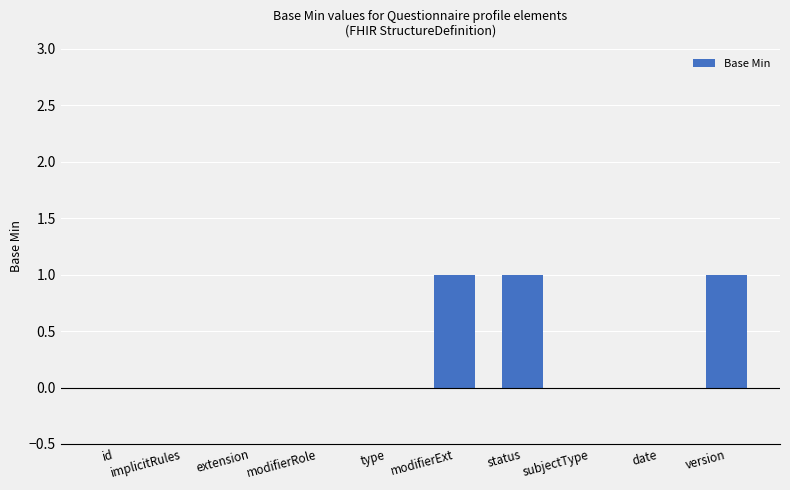

Between version and subjectType, which is larger?

version